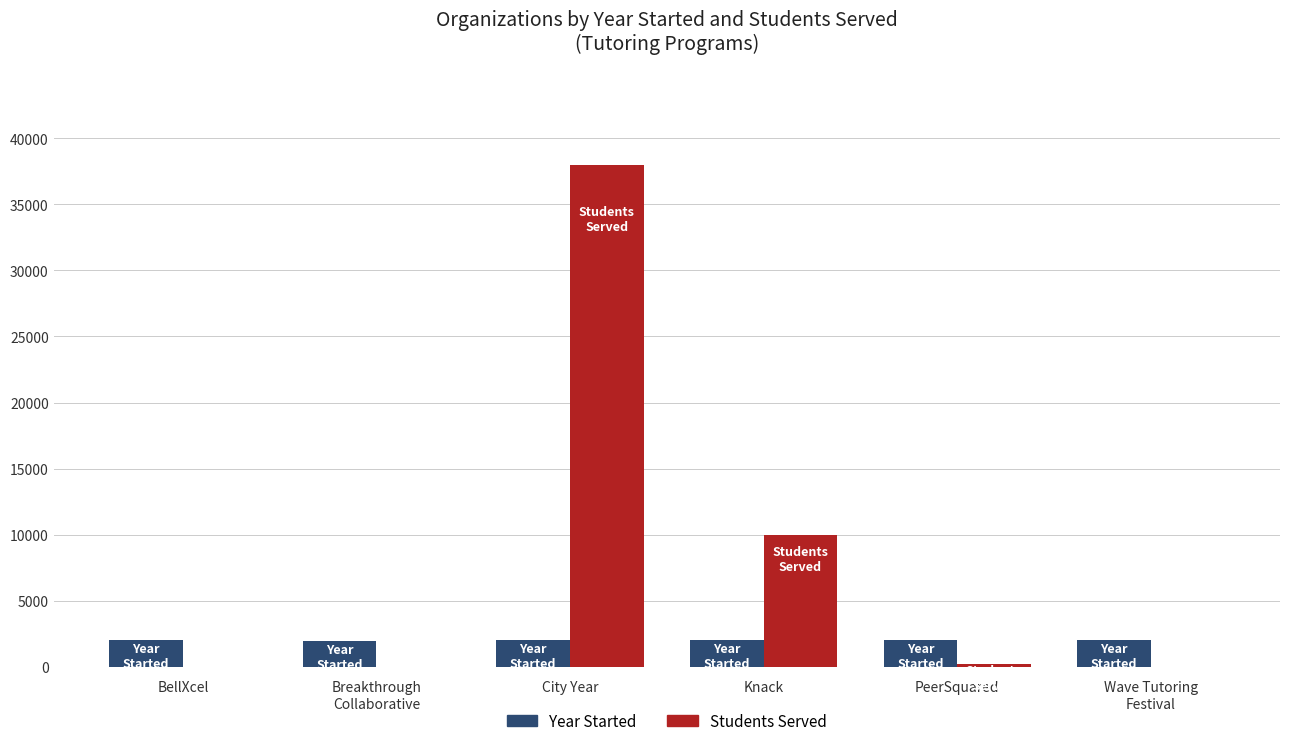

Is it true that Year Started equals 1988 at City Year?

True